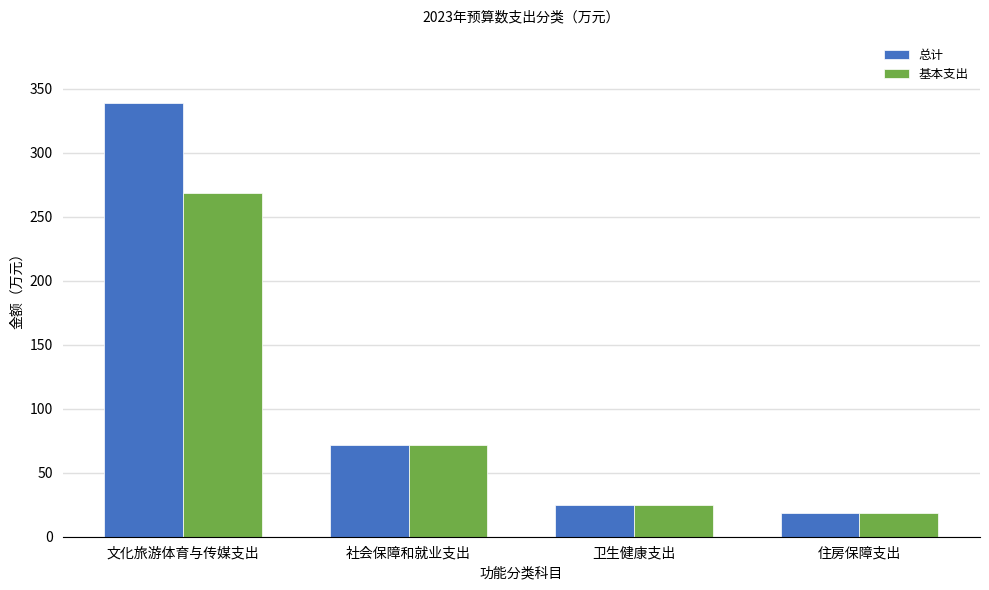

How many bars are there in each group?

2